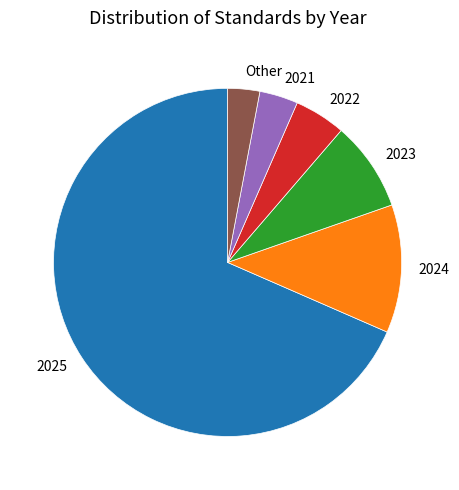

Combined, do 2022 and Other account for over 50%?

No